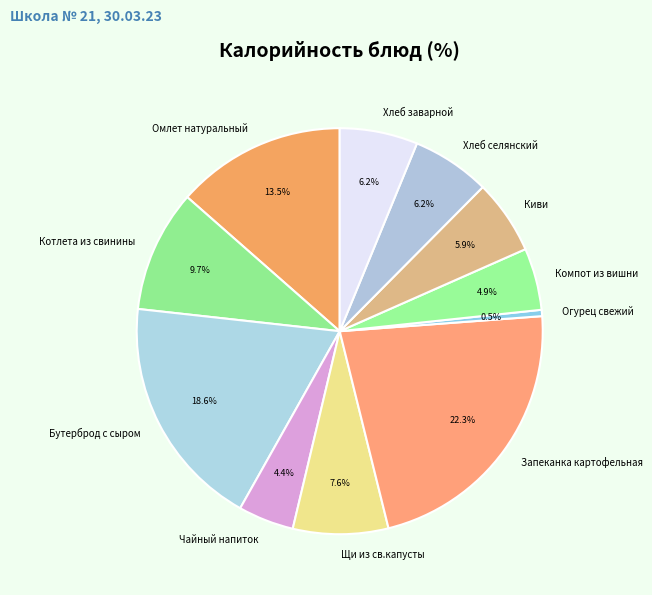

To the nearest percent, what is the difference between the largest and smallest slice percentages?

22%